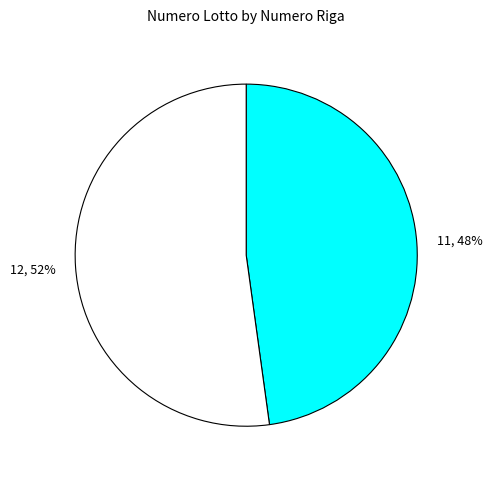

Is there any slice that represents more than half of the pie?

Yes